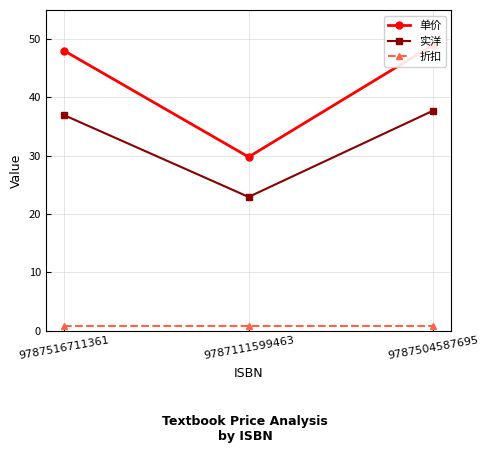

Is it true that 单价 equals 66.3 at 9787516711361?

False